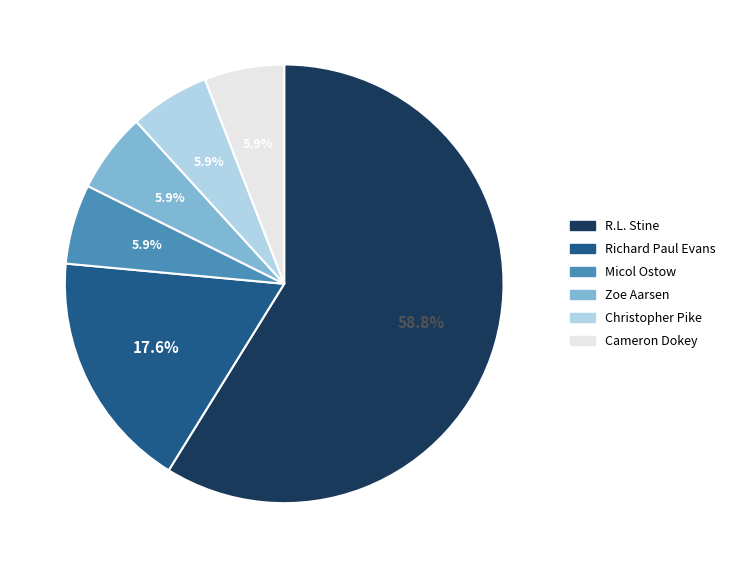

Is there any slice that represents more than half of the pie?

Yes